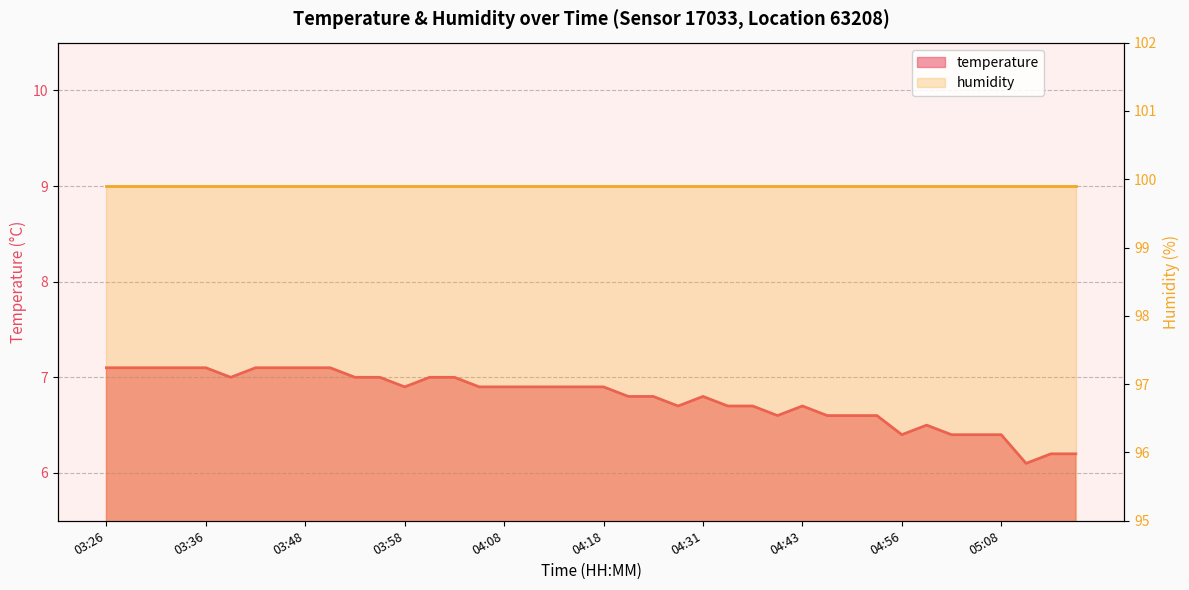

List the labels in order of value, smallest first.

05:11, 05:13, 05:16, 04:56, 05:03, 05:06, 05:08, 04:58, 04:38, 04:46, 04:48, 04:51, 04:26, 04:33, 04:36, 04:43, 04:21, 04:23, 04:31, 03:58, 04:06, 04:08, 04:11, 04:13, 04:16, 04:18, 03:38, 03:53, 03:56, 04:01, 04:03, 03:26, 03:28, 03:31, 03:33, 03:36, 03:41, 03:46, 03:48, 03:51